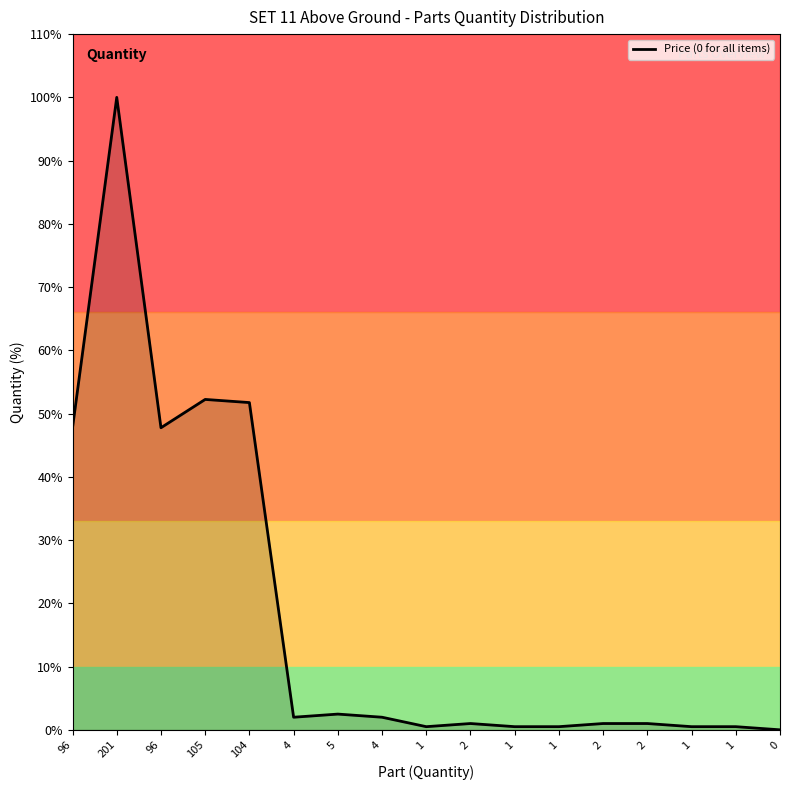

The chart shows a value of 0.5 at 1. True or false?

True